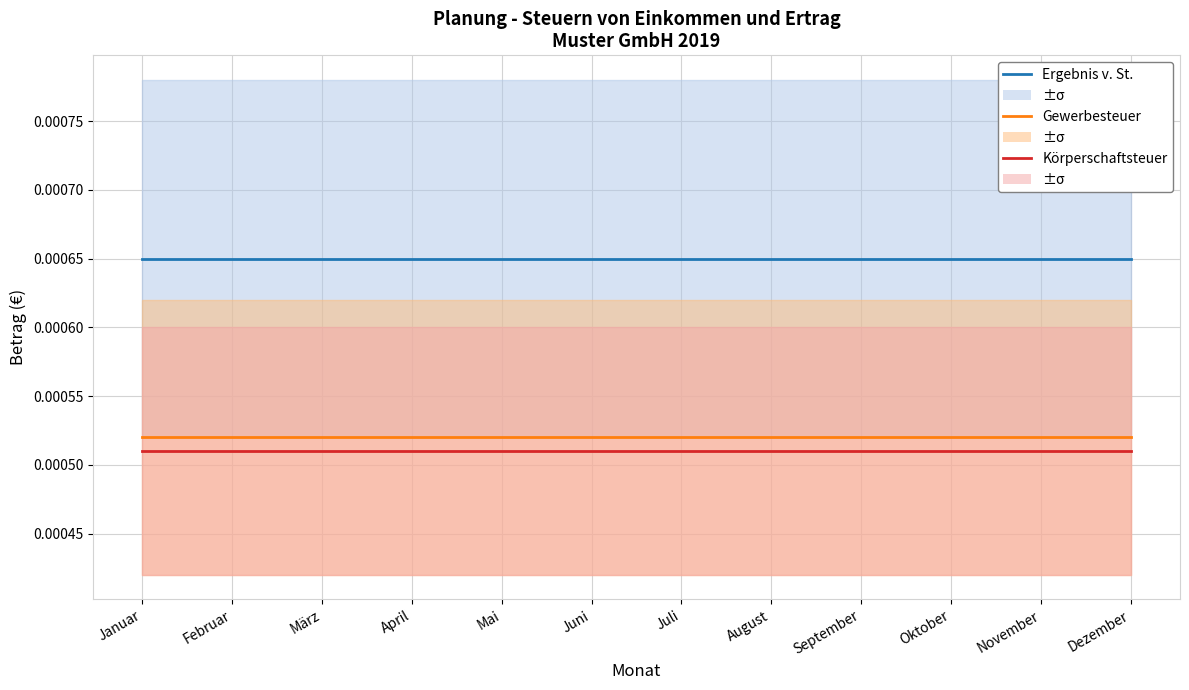

True or false: Körperschaftsteuer in € and Gewerbesteuer in € cross at least once.

False